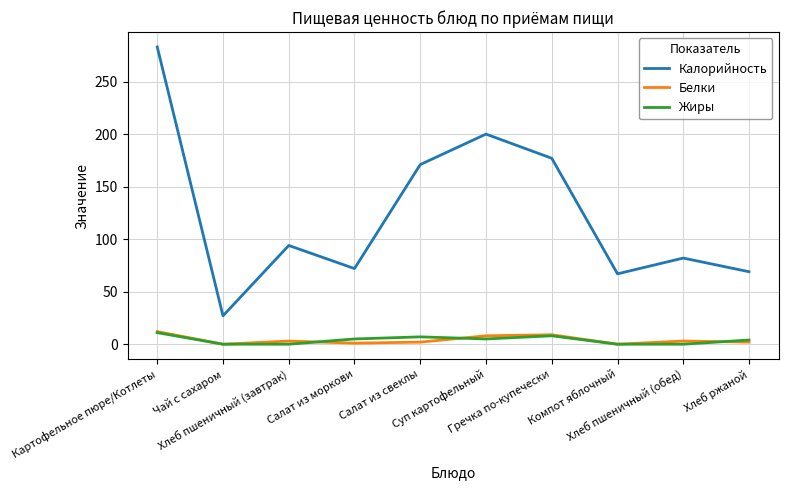

True or false: Жиры and Калорийность intersect in this chart.

False